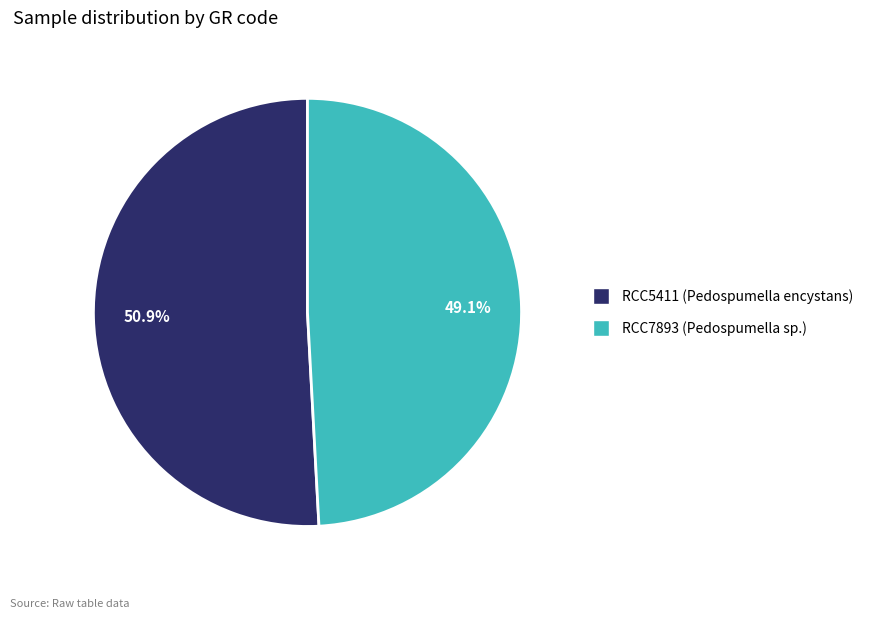

The RCC7893 slice represents 55% of the pie. True or false?

False